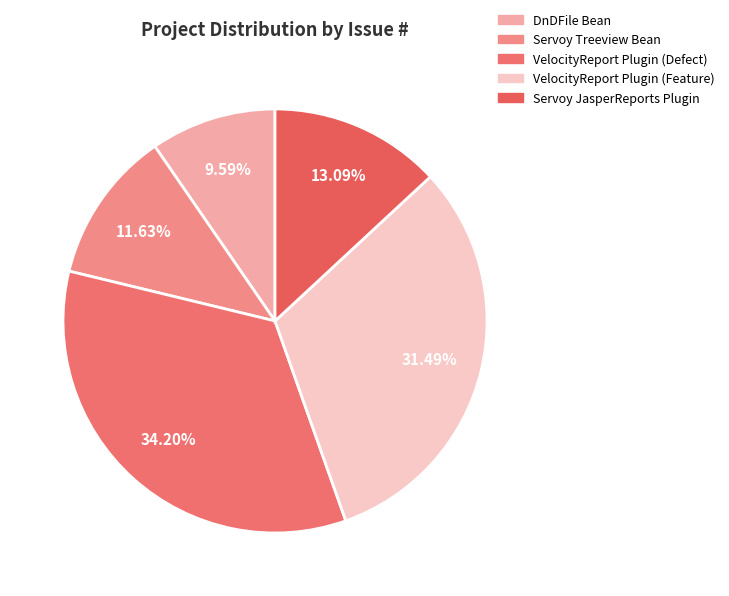

What is the total percentage of VelocityReport Plugin (Defect) and Servoy JasperReports Plugin?

47.3%